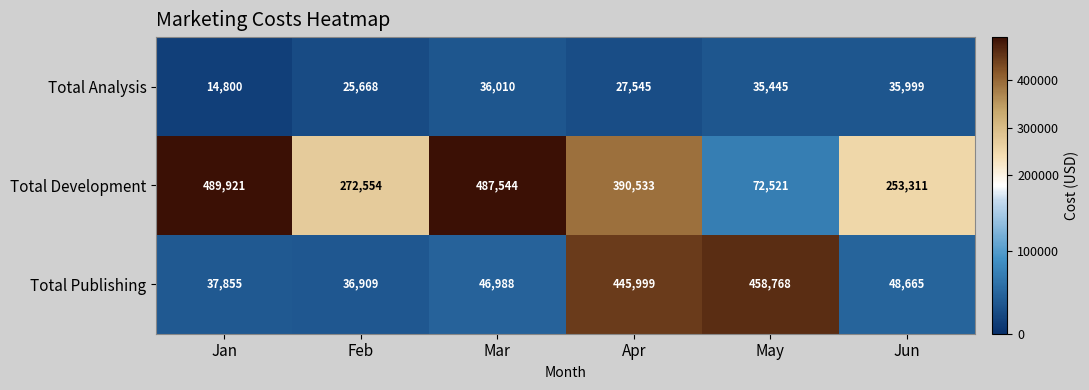

What is the difference between the Total Publishing values at Feb and Jun?

11756